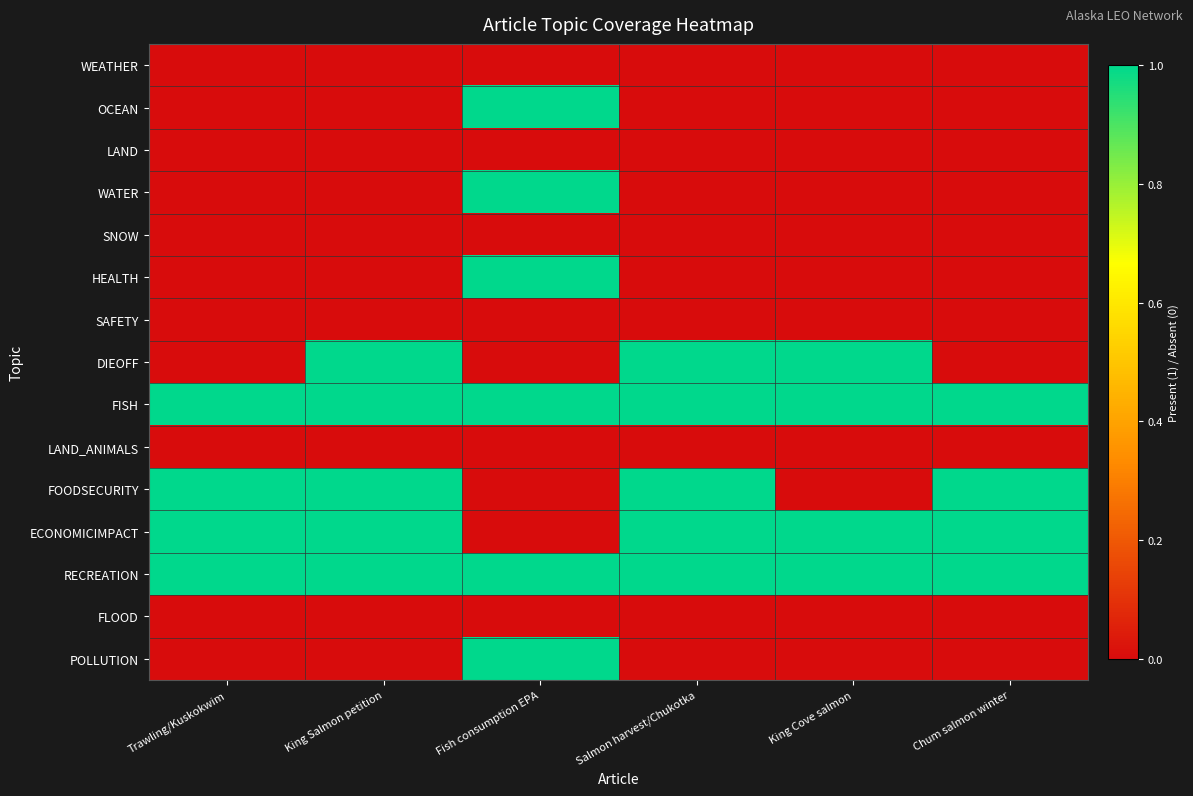

Rank the series by their maximum value, from highest to lowest.

OCEAN, WATER, HEALTH, DIEOFF, FISH, FOODSECURITY, ECONOMICIMPACT, RECREATION, POLLUTION, WEATHER, LAND, SNOW, SAFETY, LAND_ANIMALS, FLOOD